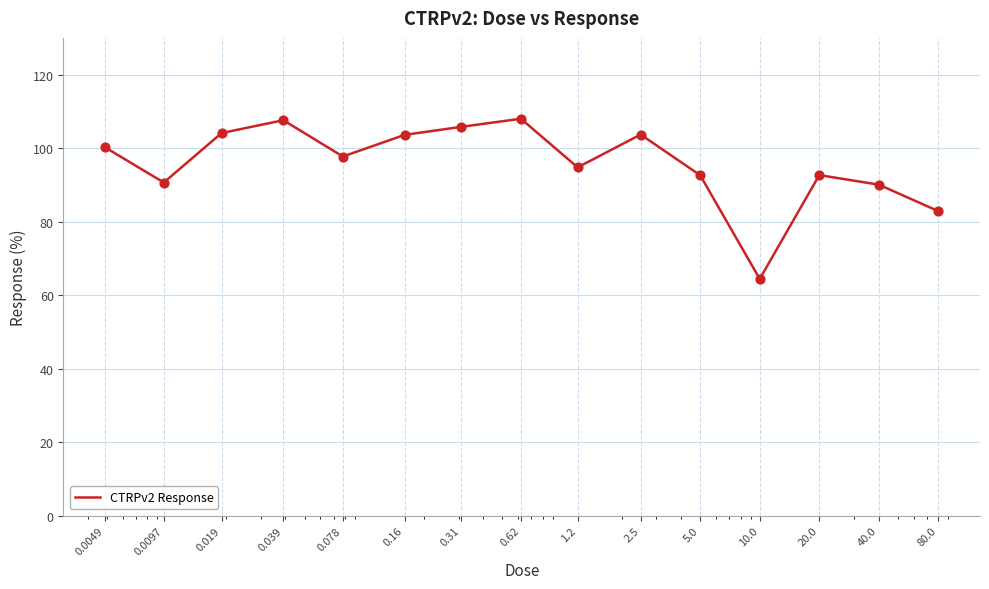

What is the difference between the maximum and minimum values?

43.6